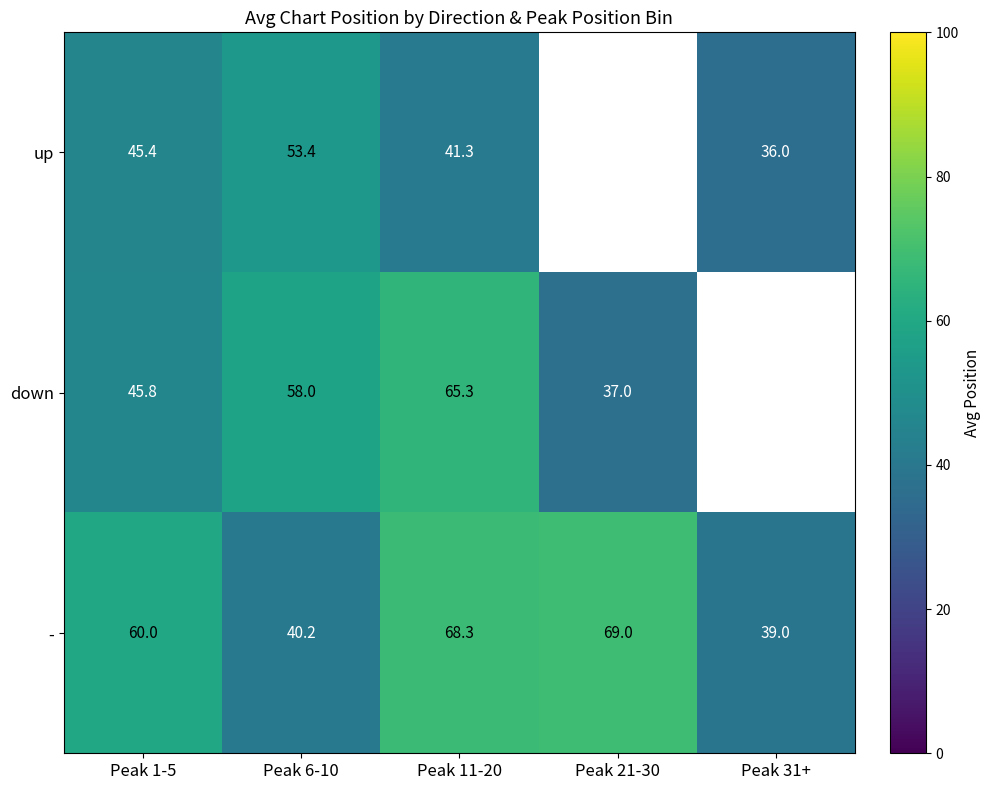

How many series are shown in this chart?

3